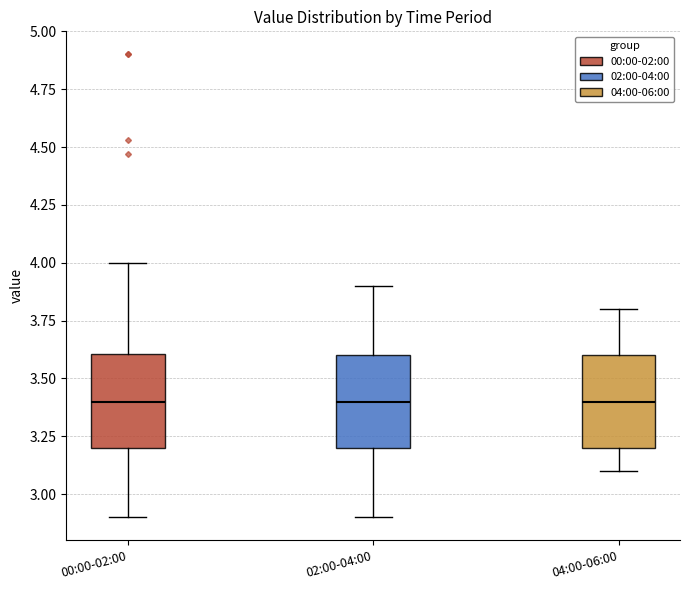

Reading left to right, read every box against the y-axis: the position of its median line, the range the box covers, and the ends of its whiskers. The values are not printed on the chart, so give them approximately, as read against the axis.

00:00-02:00: median 3.4, box 3.2 to 3.6, whiskers 2.9 to 4.0
02:00-04:00: median 3.4, box 3.2 to 3.6, whiskers 2.9 to 3.9
04:00-06:00: median 3.4, box 3.2 to 3.6, whiskers 3.1 to 3.8